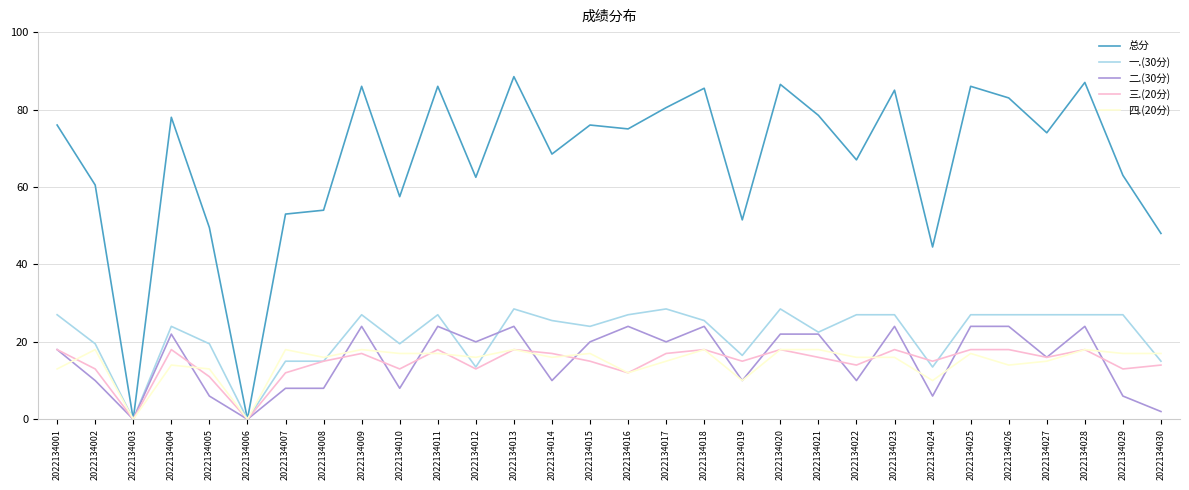

What is the approximate value of 四.(20分) at 2022134020?

18.0